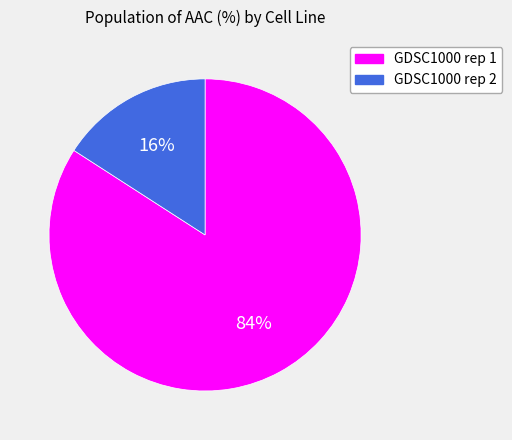

To the nearest percent, what is the combined percentage of GDSC1000 rep 1 and GDSC1000 rep 2?

100%